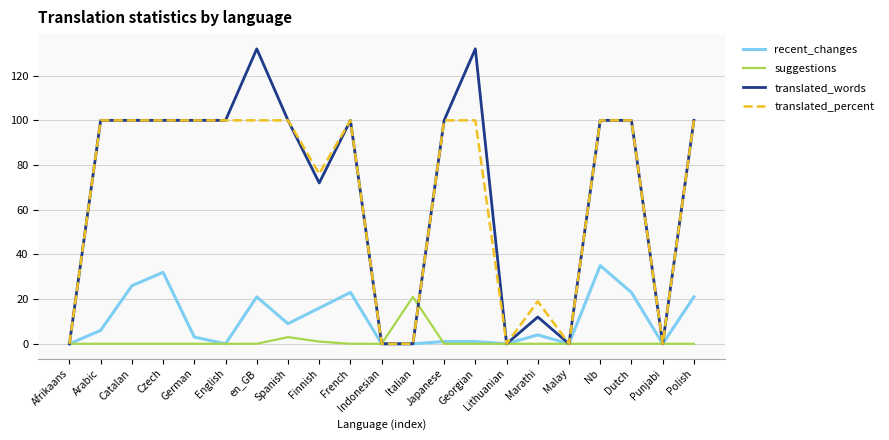

The value of recent_changes at Lithuanian is 16.0. True or false?

False